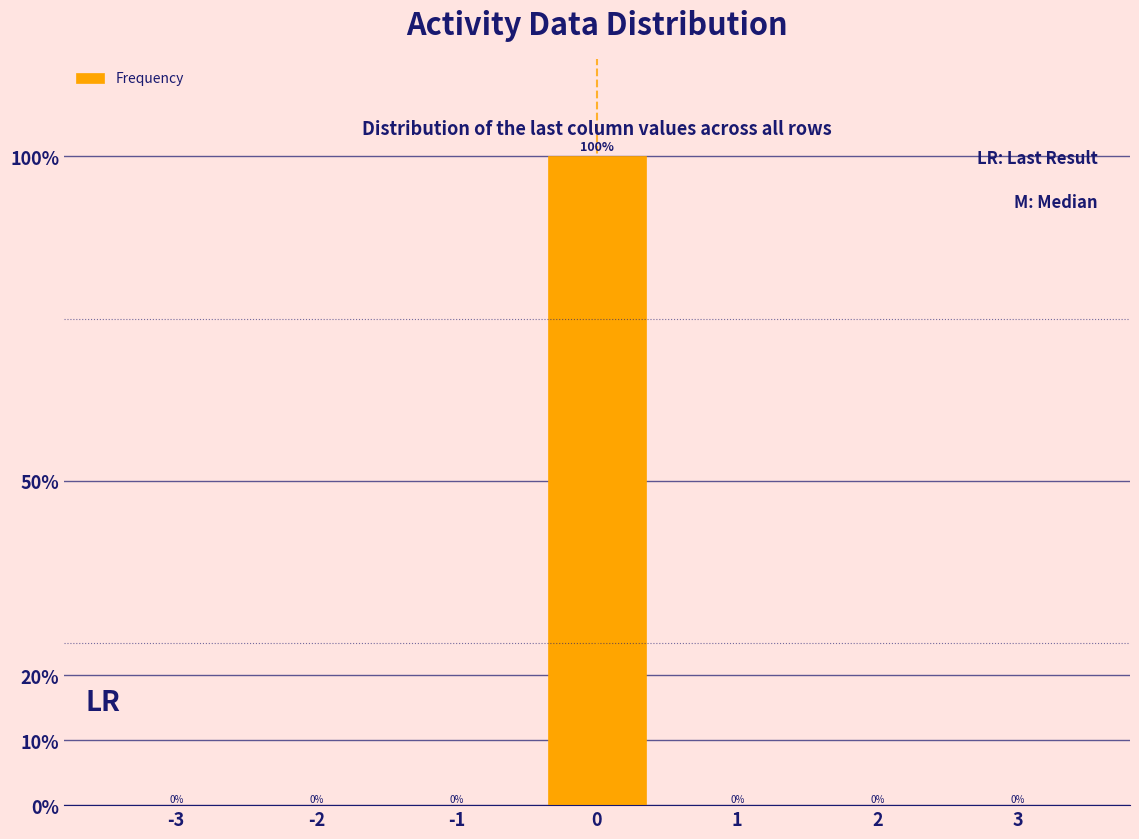

Reading left to right, what are all the values shown in this chart?

-3=0	-2=0	-1=0	0=100	1=0	2=0	3=0